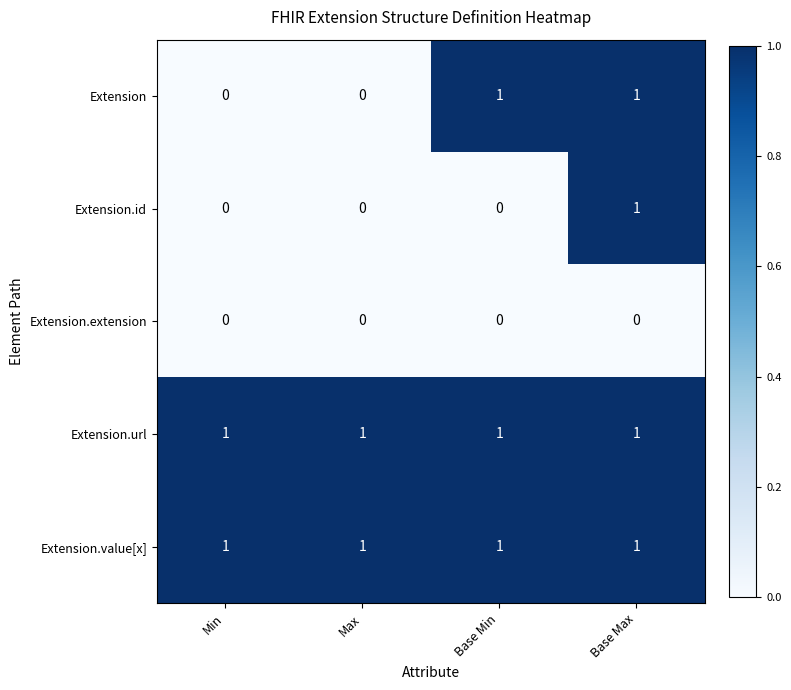

Between Base Min and Base Max, which series saw the biggest shift?

Extension.id